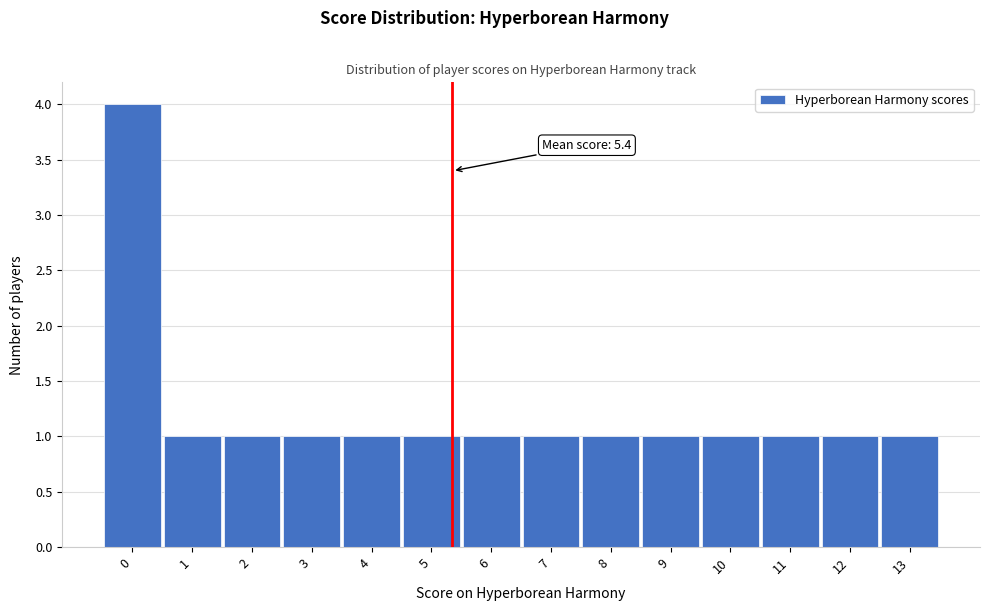

Over which range of the x-axis is the bar tallest?

-0.5 to 0.5